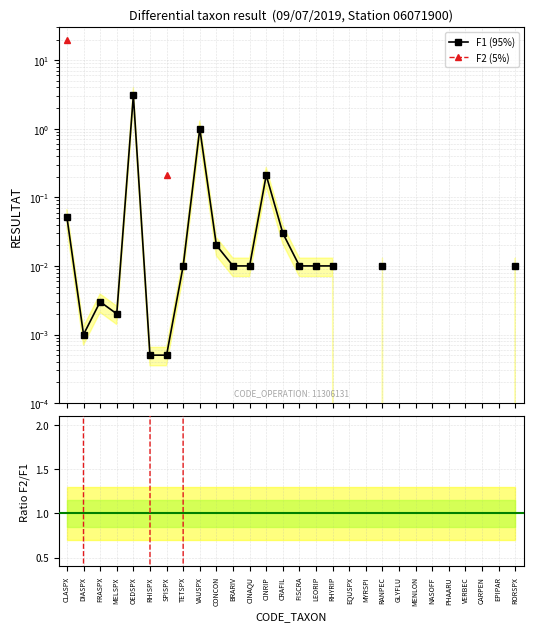

True or false: F1 (95%) has a value of 1.6 at VAUSPX.

False